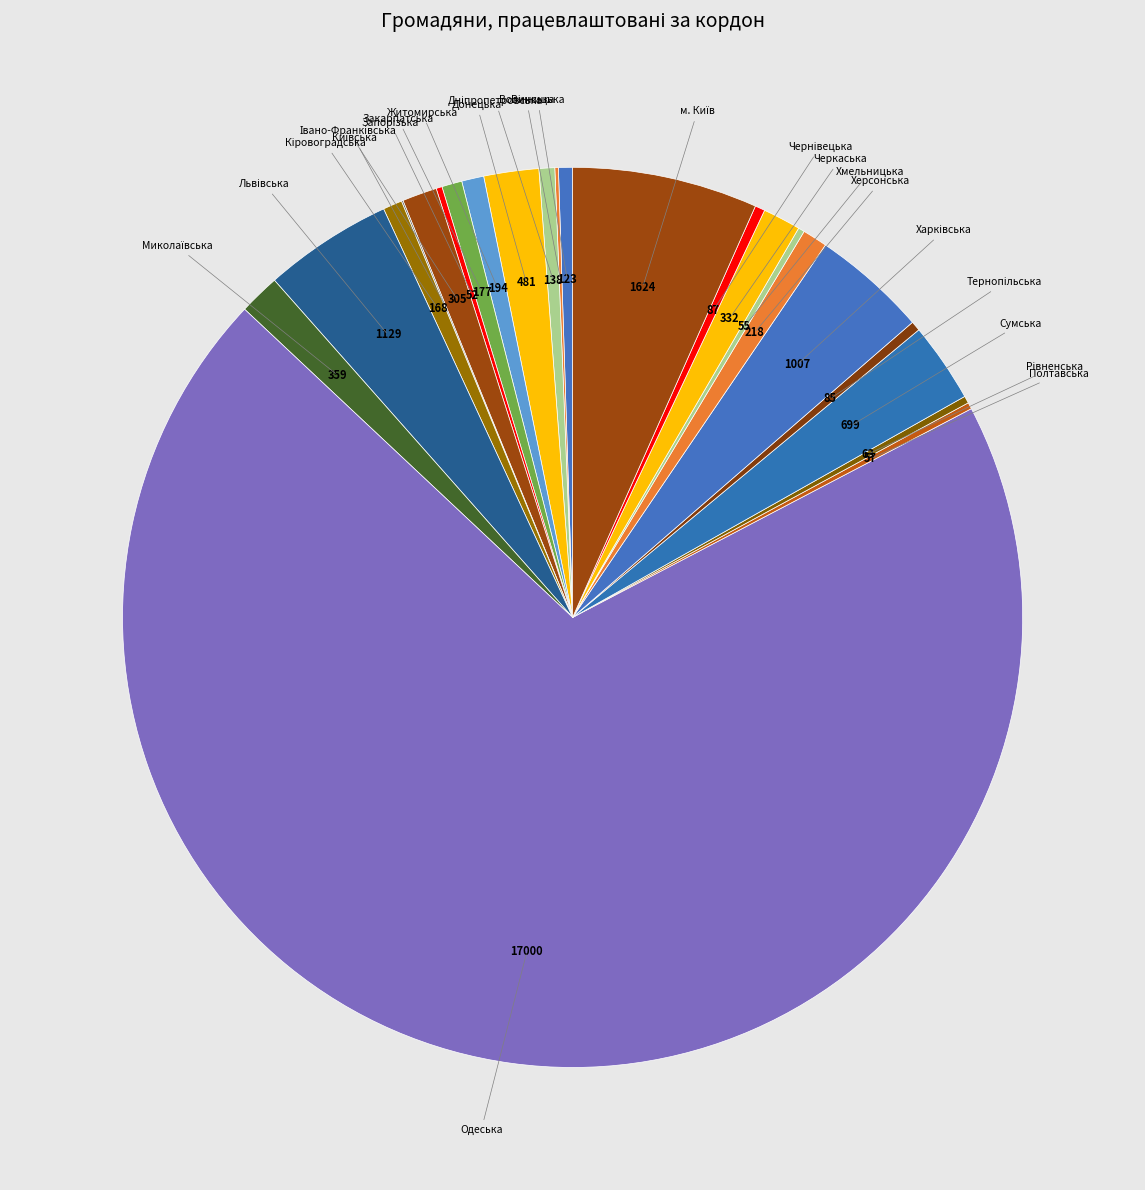

Does Одеська represent more than half of the total?

Yes